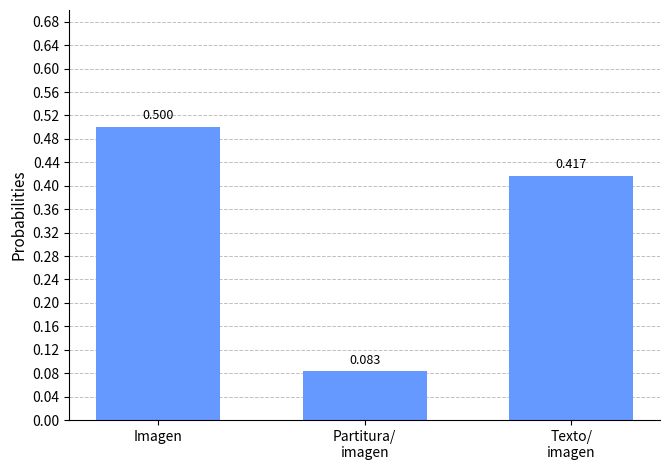

What is the label of the 1st bar from the left?

Imagen